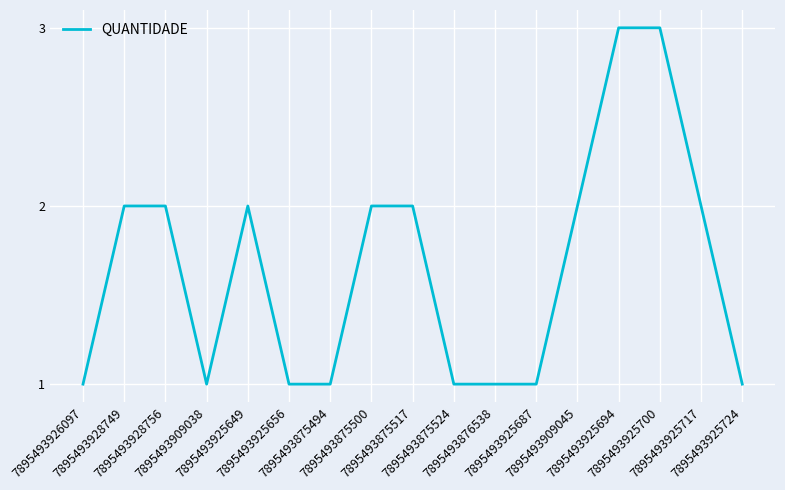

What is the maximum value shown in the chart?

3